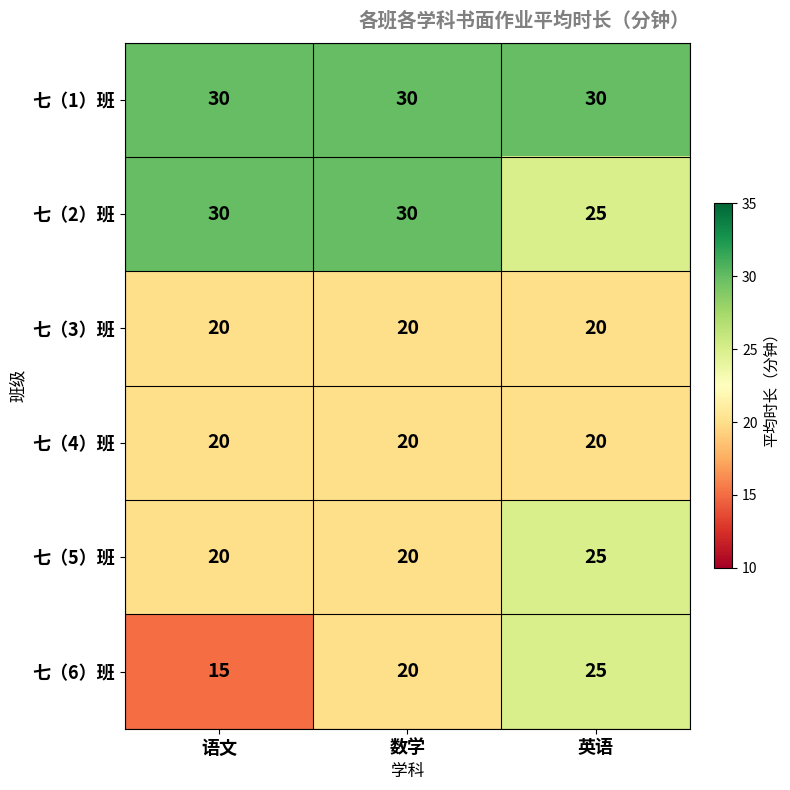

Reading left to right, what are all the values shown in this chart?

七（1）班: 语文=30	数学=30	英语=30
七（2）班: 语文=30	数学=30	英语=25
七（3）班: 语文=20	数学=20	英语=20
七（4）班: 语文=20	数学=20	英语=20
七（5）班: 语文=20	数学=20	英语=25
七（6）班: 语文=15	数学=20	英语=25